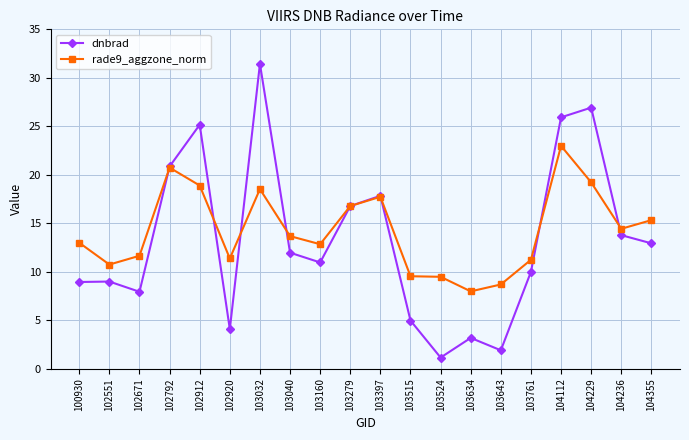

True or false: dnbrad and rade9_aggzone_norm intersect in this chart.

True